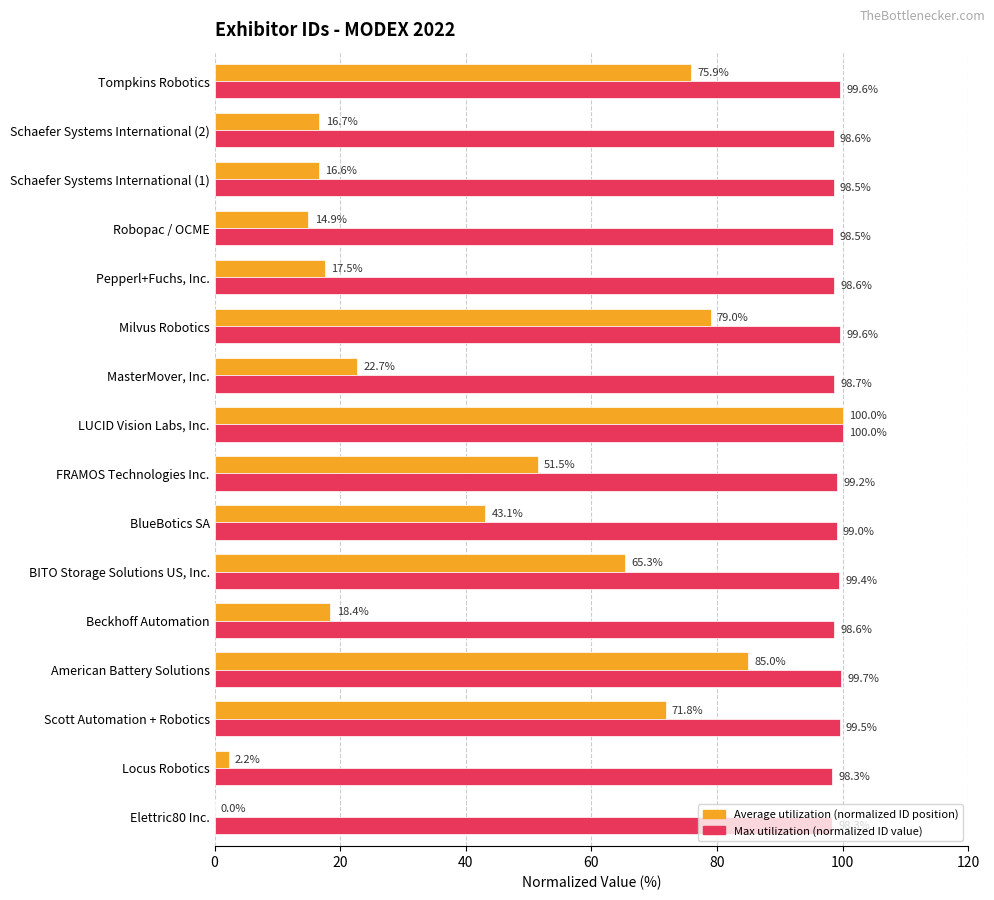

Count the number of data series in this chart.

2